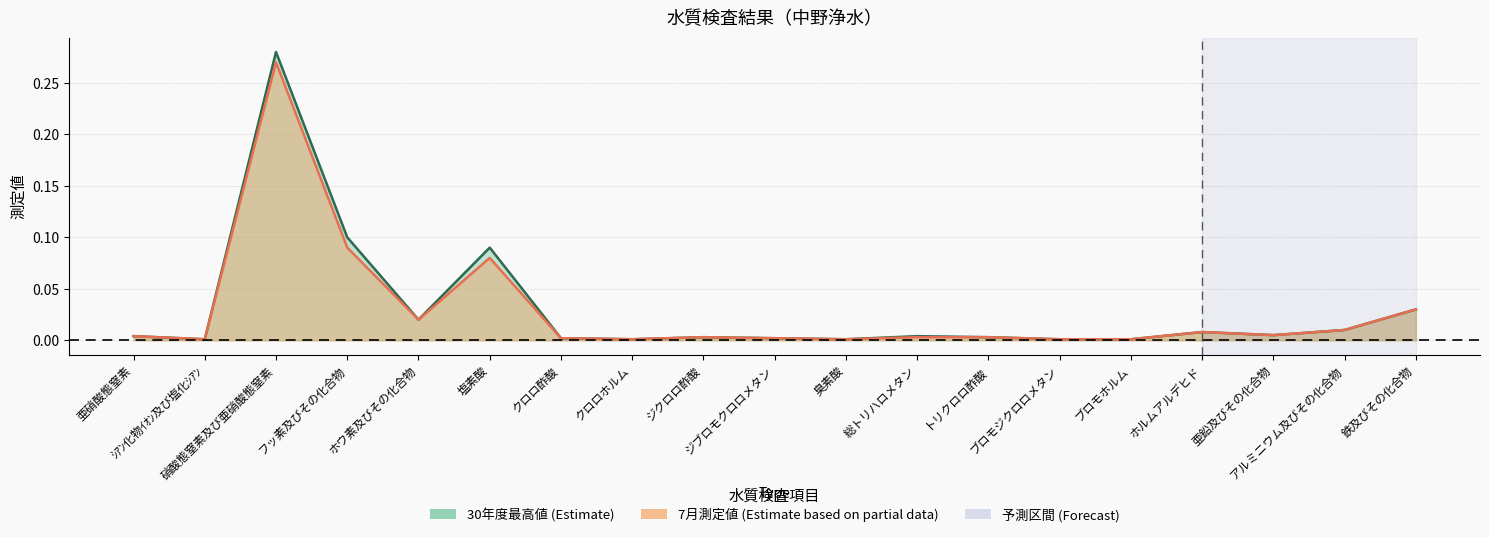

Which category has the lowest value in the 30年度最高値 (col_15) series?

ｼｱﾝ化物ｲｵﾝ及び塩化ｼｱﾝ